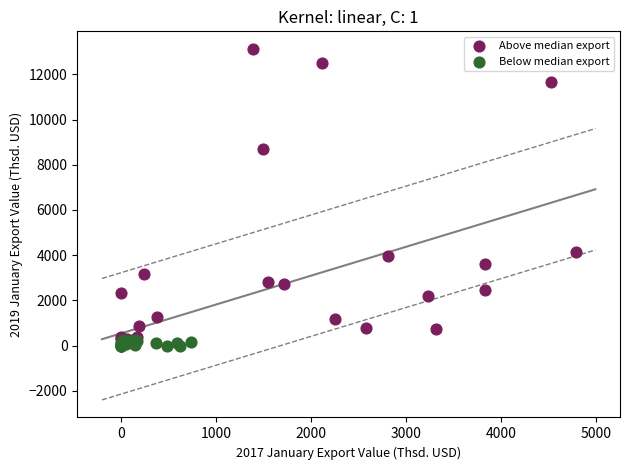

What are all the series names shown in the legend?

Above median export, Below median export